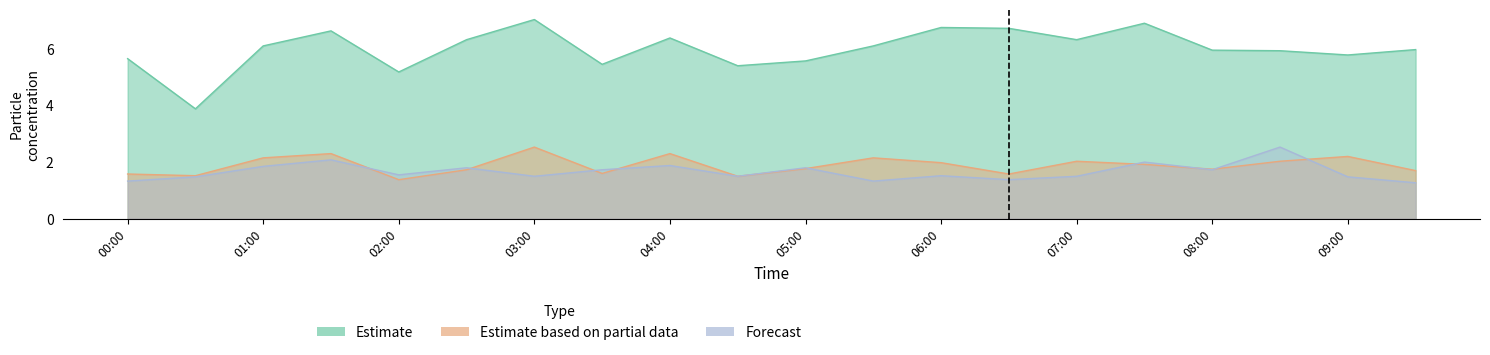

True or false: P1 and P2_forecast cross at least once.

False